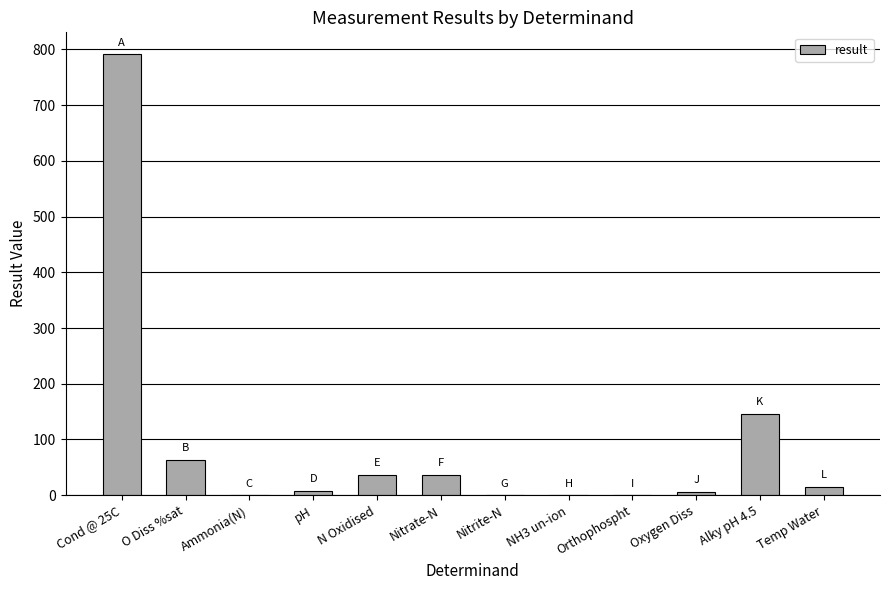

How many data points does each series have?

12